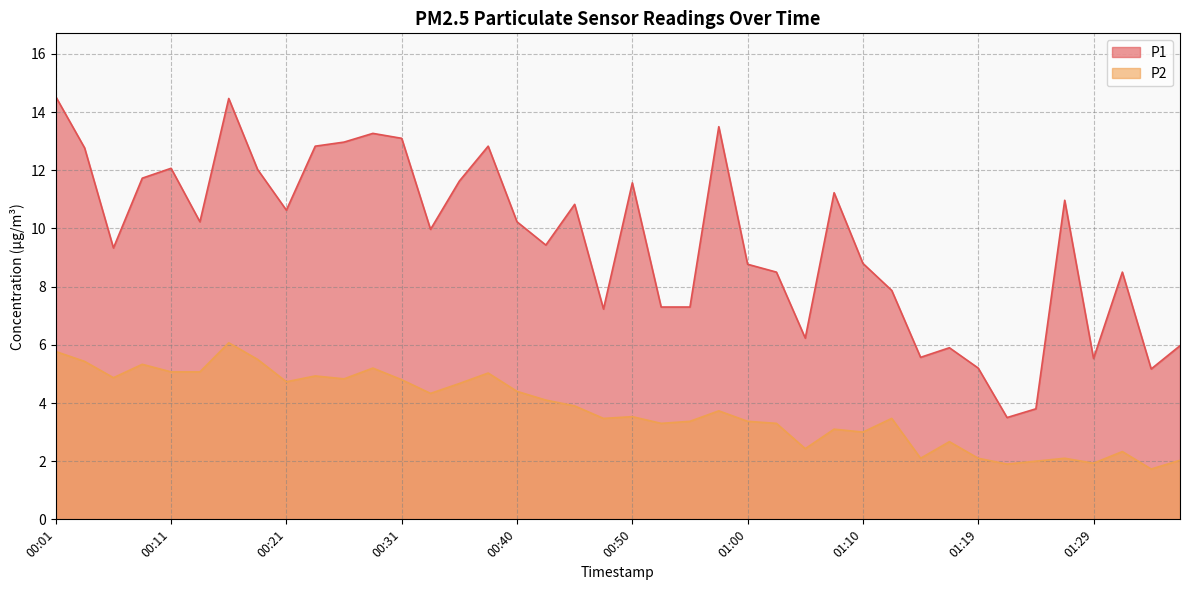

How many data points in P1 are above 10?

20